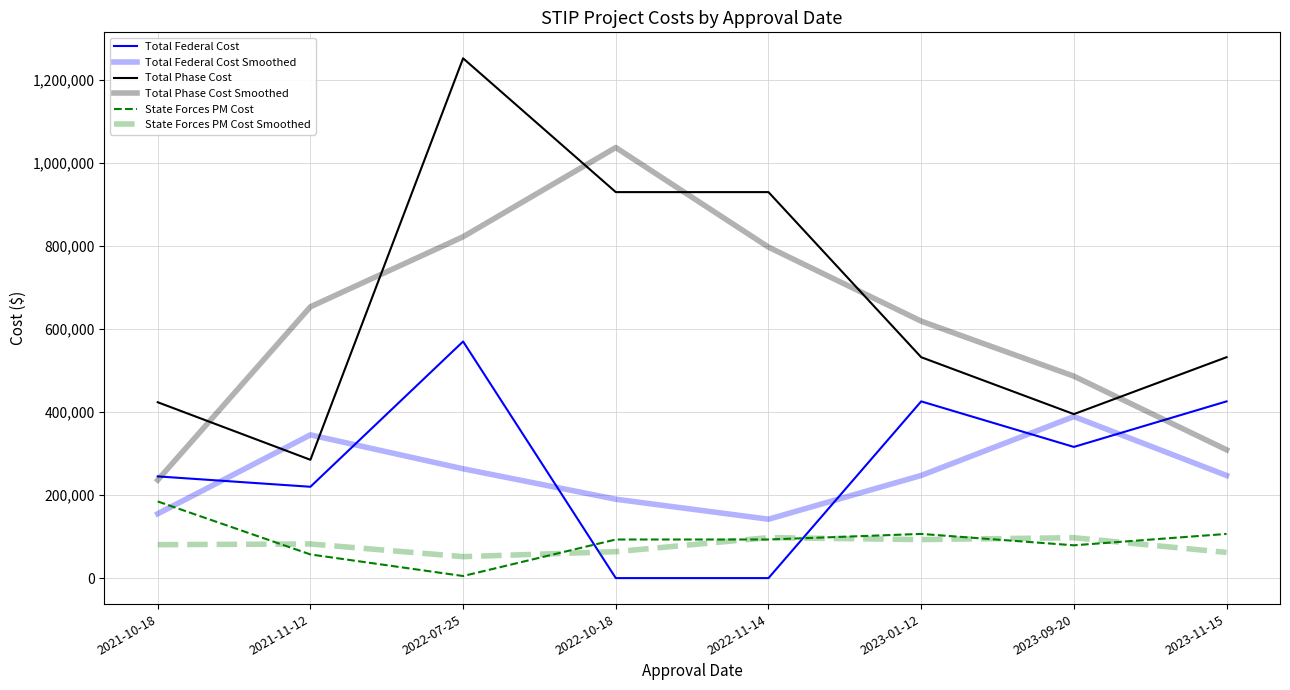

Between which two adjacent categories do Total Federal Cost and State Forces PM Cost first intersect?

2022-07-25 and 2022-10-18